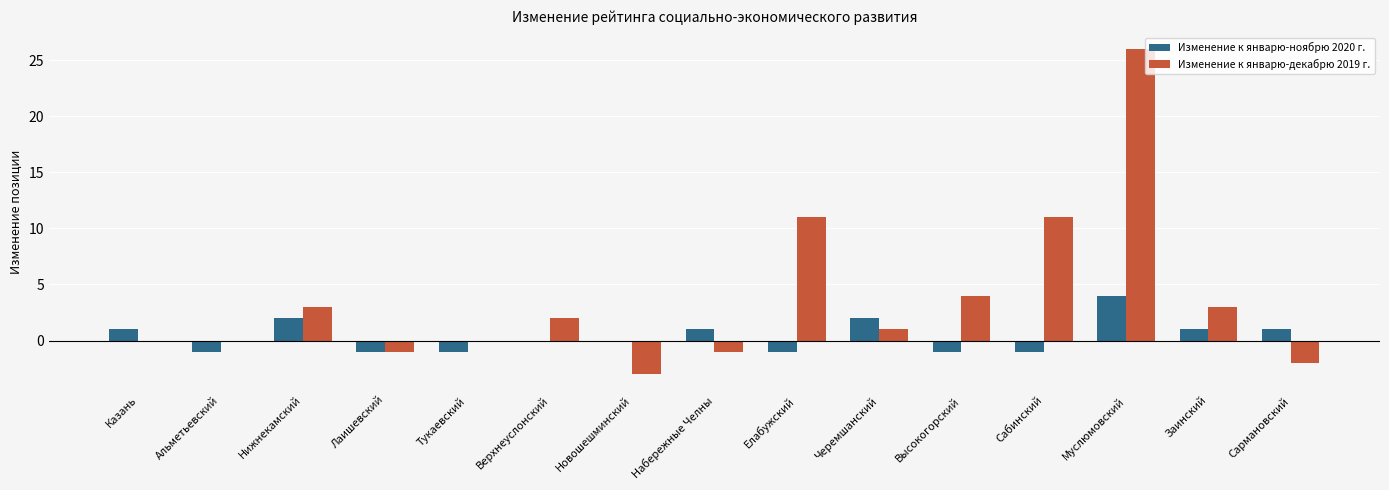

Does the chart contain stacked bars?

No